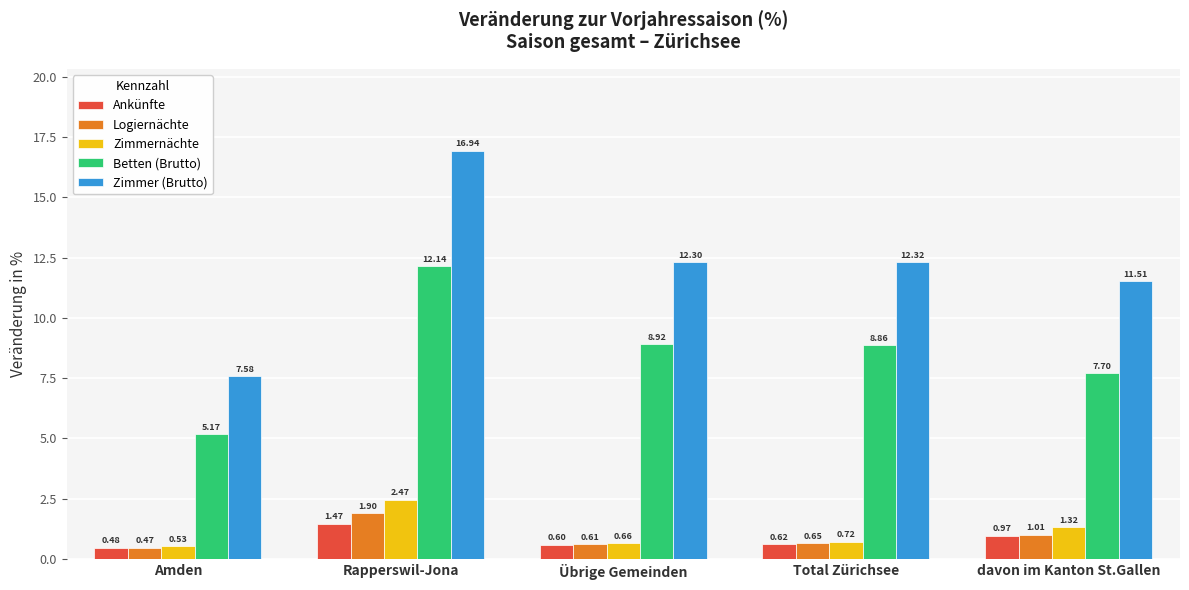

How many bars are there in total?

25